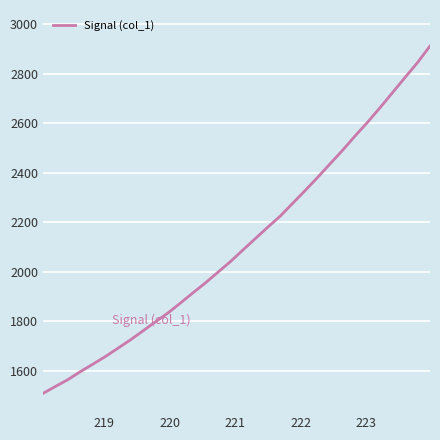

What is the difference between the maximum and minimum values?

1403.3